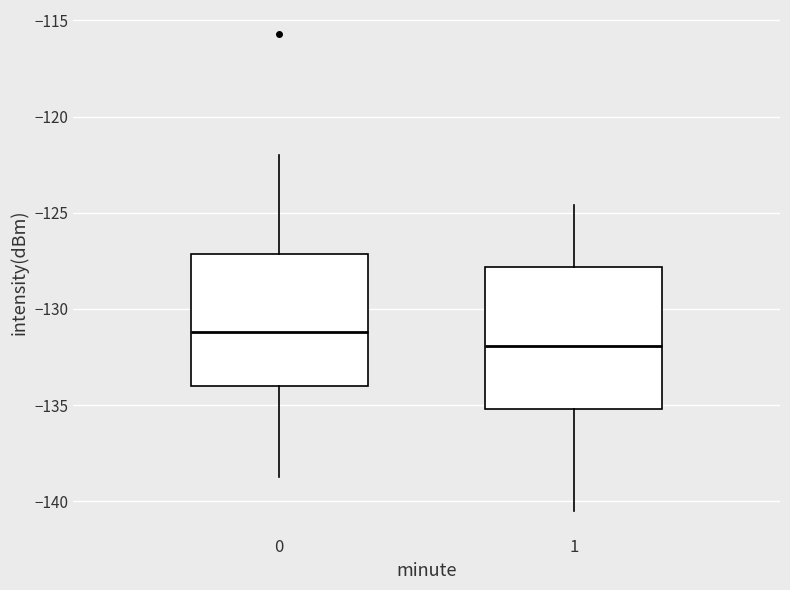

Where does the upper whisker of the box at x = 0 end on the y-axis? The values are not printed on the chart, so give them approximately, as read against the axis.

-122.0